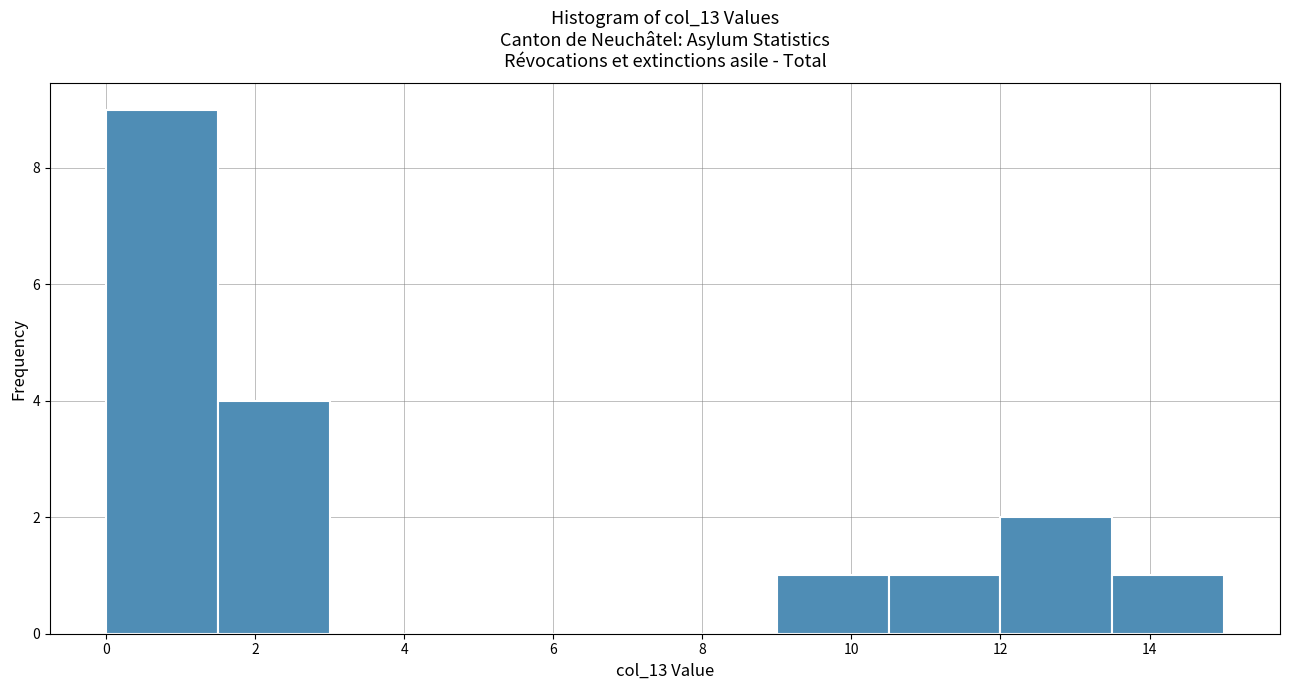

Reading left to right, transcribe this chart: for each bar, give the range it covers on the x-axis and its height. Neither the bar edges nor the heights are printed on the chart, so give them approximately, as read against the axes.

0.0 to 1.5: 9
1.5 to 3.0: 4
3.0 to 4.5: 0
4.5 to 6.0: 0
6.0 to 7.5: 0
7.5 to 9.0: 0
9.0 to 10.5: 1
10.5 to 12.0: 1
12.0 to 13.5: 2
13.5 to 15.0: 1